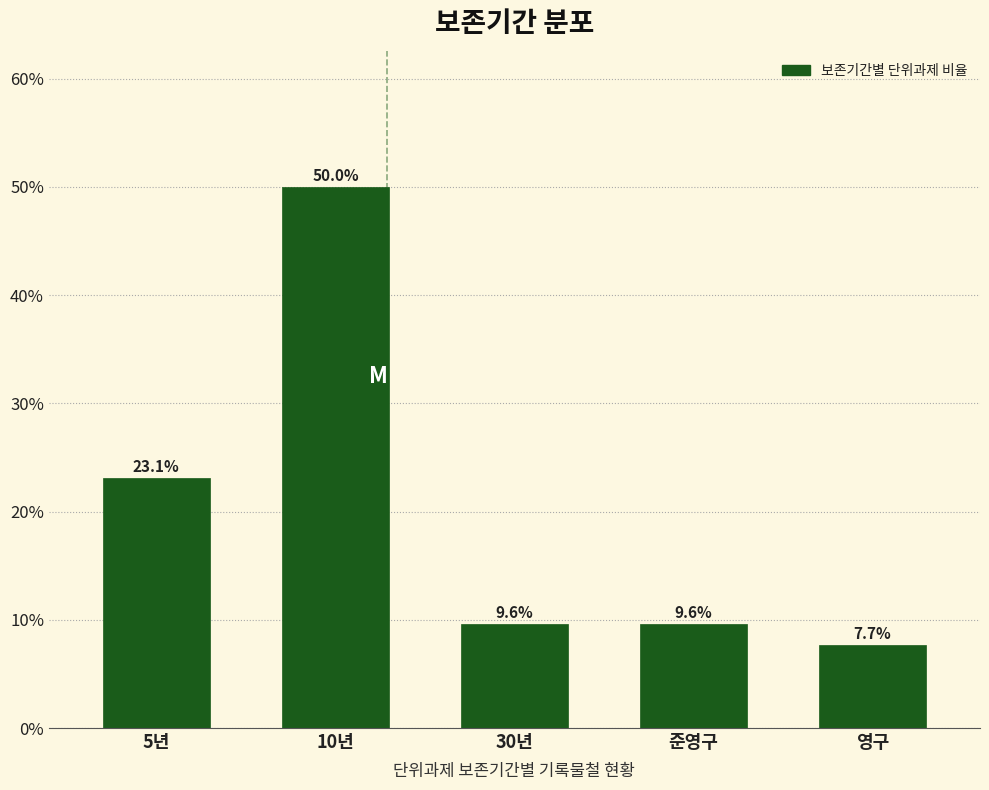

Reading left to right, transcribe all the data shown in this chart.

5년=23.1	10년=50.0	30년=9.6	준영구=9.6	영구=7.7